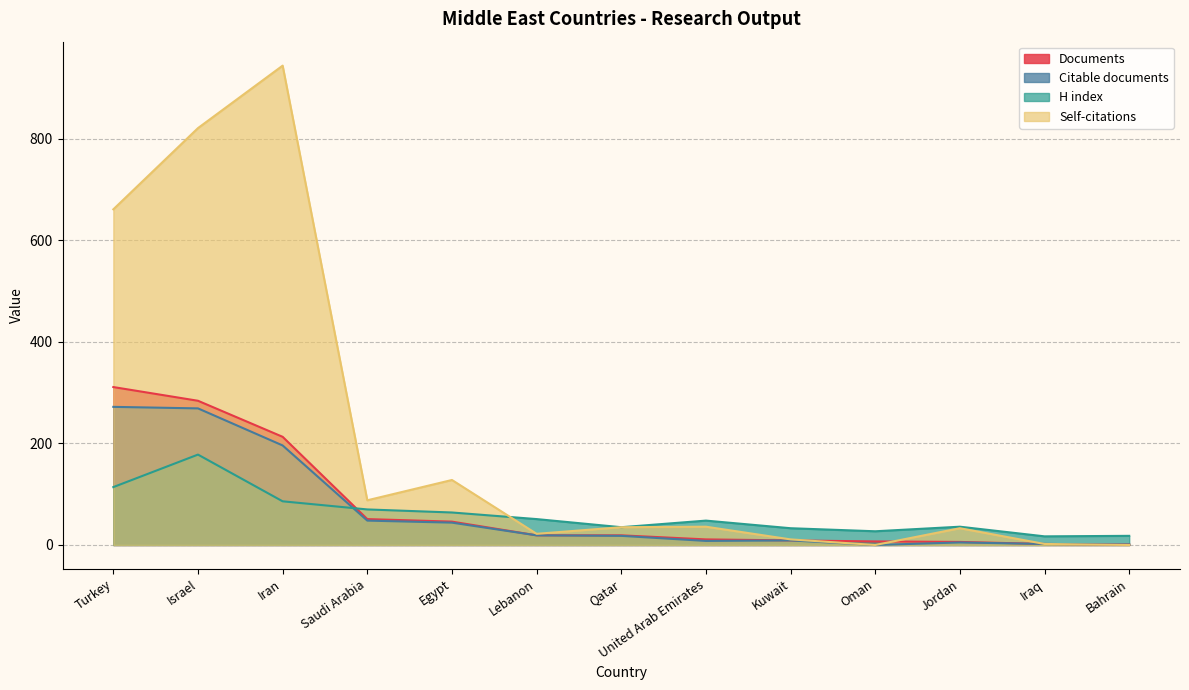

What is the difference between the Documents values at Iran and Lebanon?

194